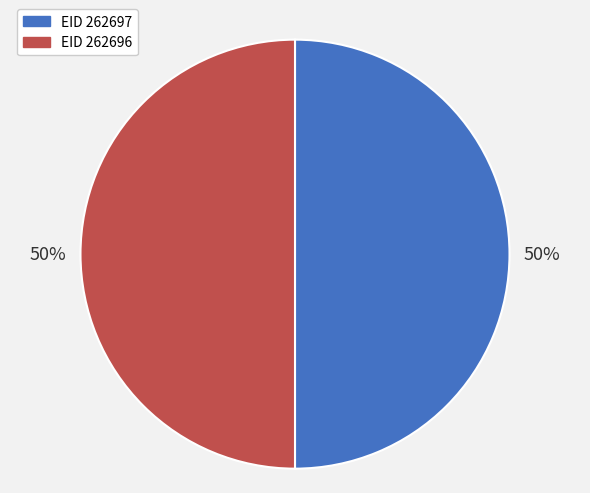

To the nearest percent, what is the average slice percentage?

50%